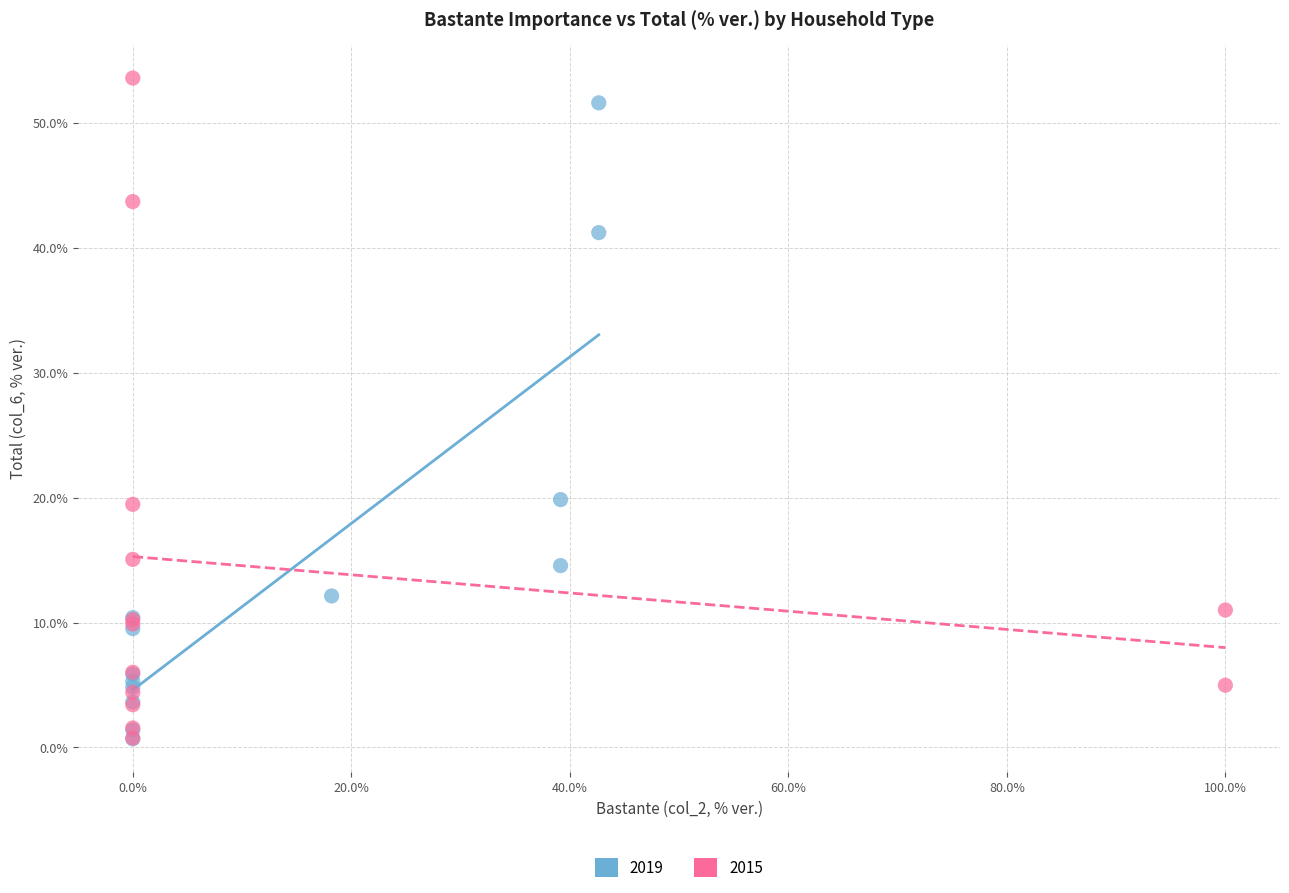

Which series reaches the maximum Y coordinate?

2015